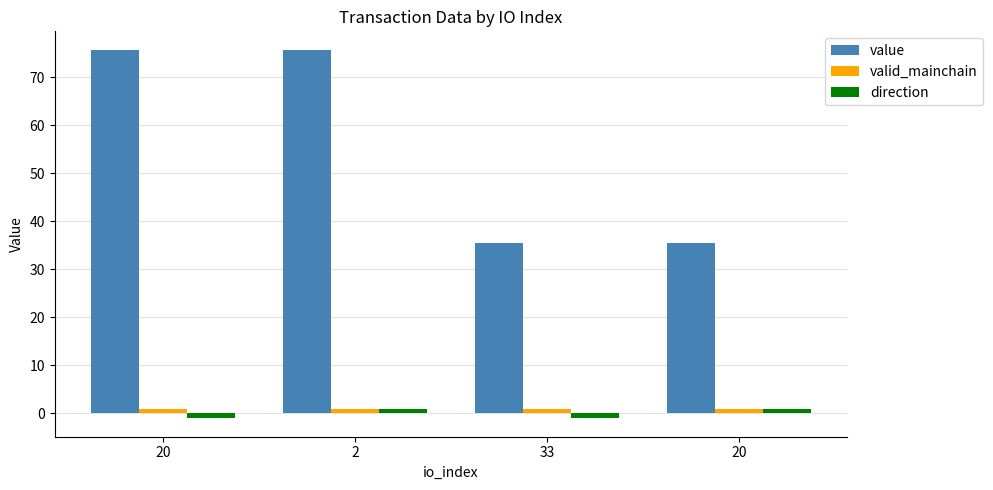

The value series shows 75.7 at 2. True or false?

True